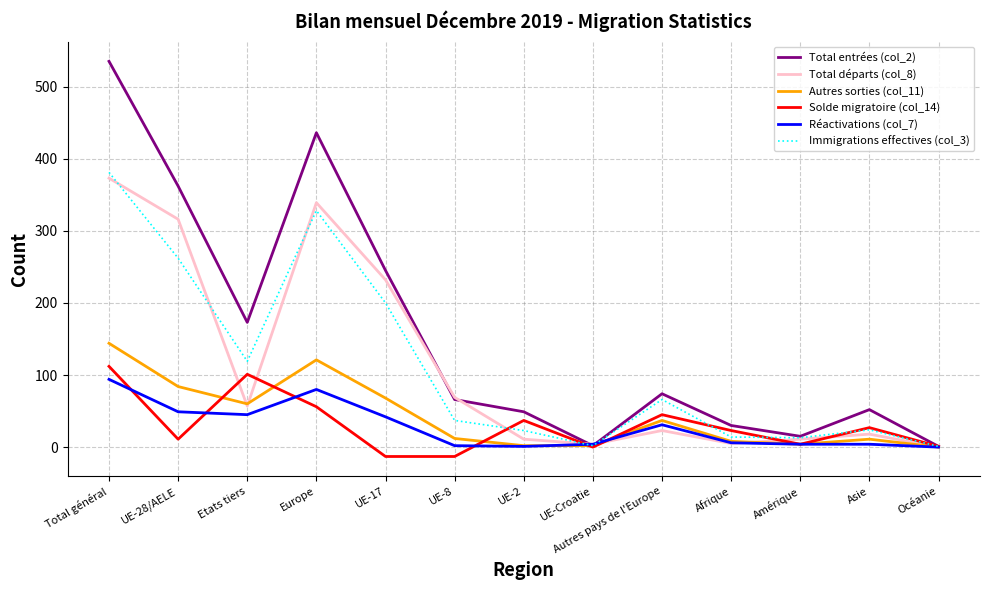

Which series has the widest spread of values?

Total entrées (col_2)